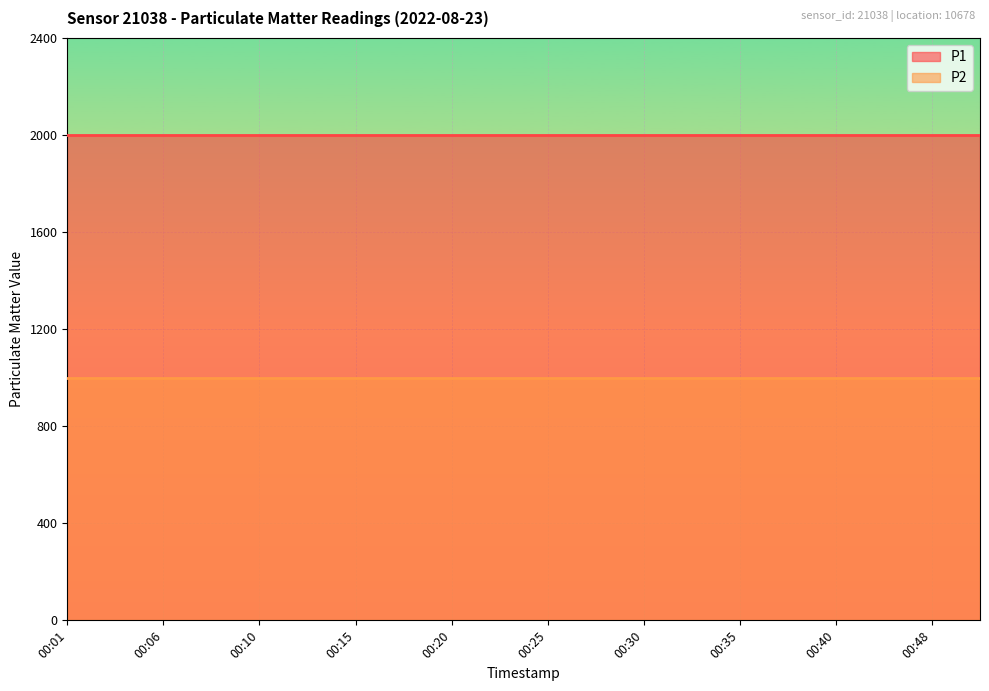

What is the value of the P2 point at the 6th from the left?

999.9